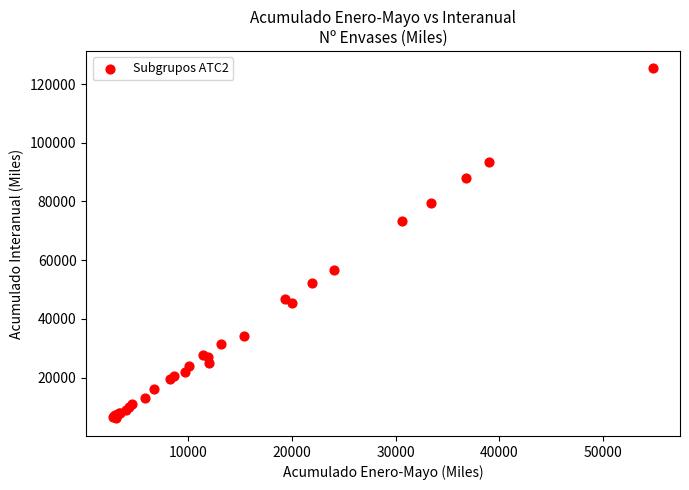

What Y value in the scatter plot is closest to 65701?

73312.8